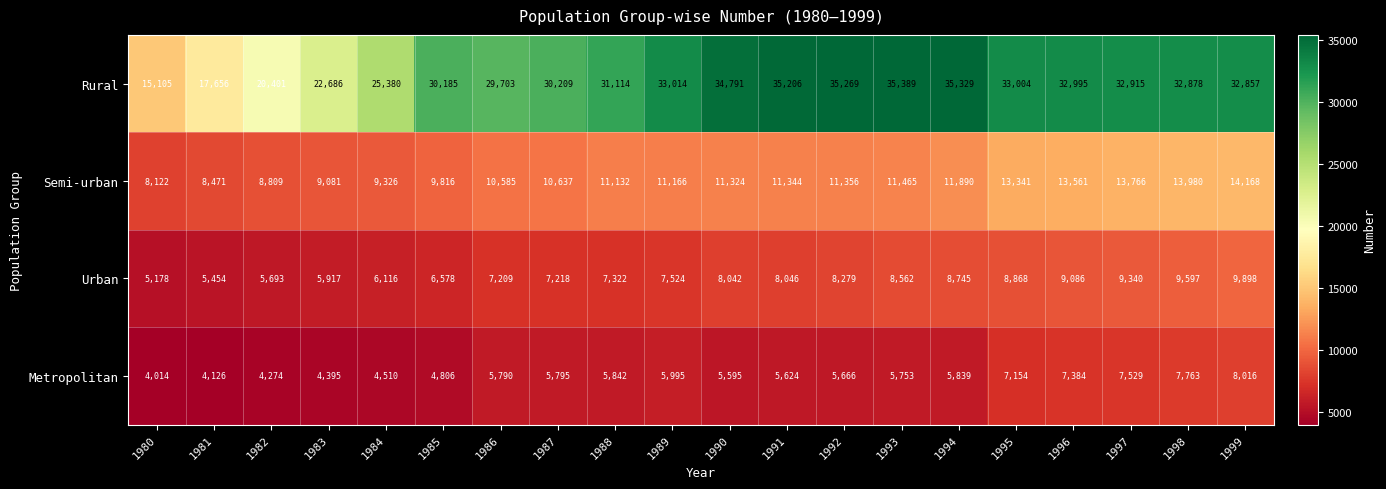

True or false: Semi-urban has a value of 13341 at 1995.

True